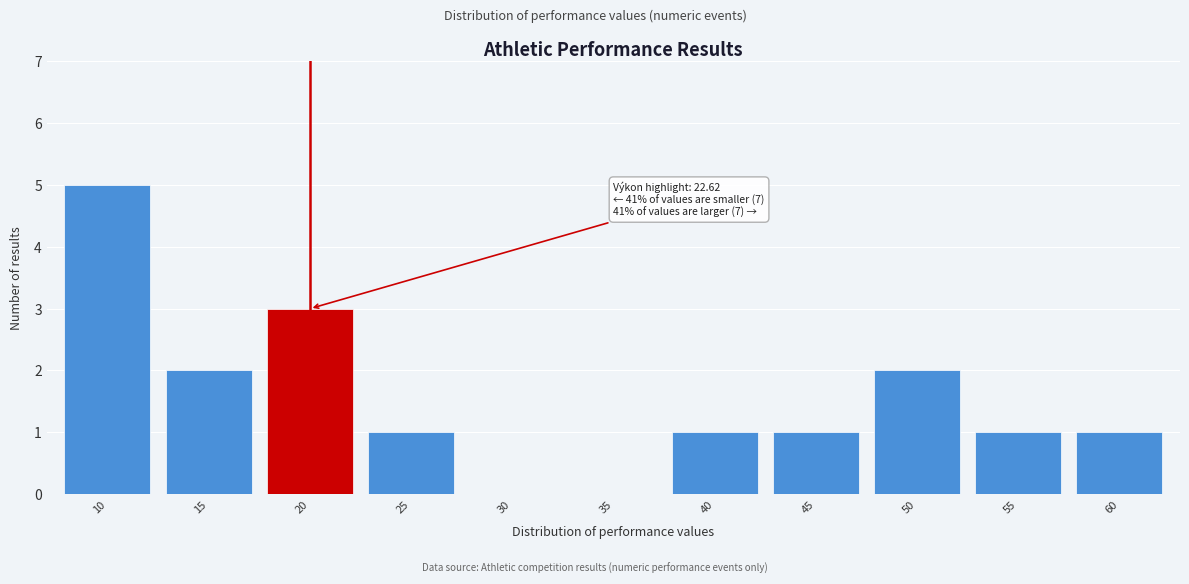

Reading left to right, transcribe all the data shown in this chart.

10=5	15=2	20=3	25=1	30=0	35=0	40=1	45=1	50=2	55=1	60=1